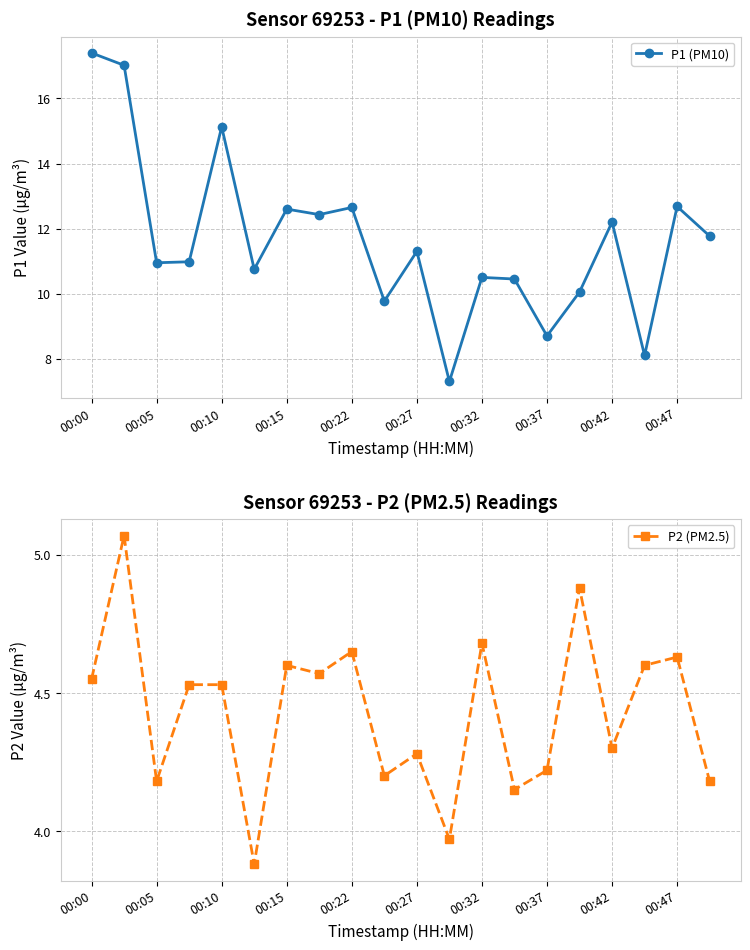

The P2 (PM2.5) series shows 4.2 at 13. True or false?

True